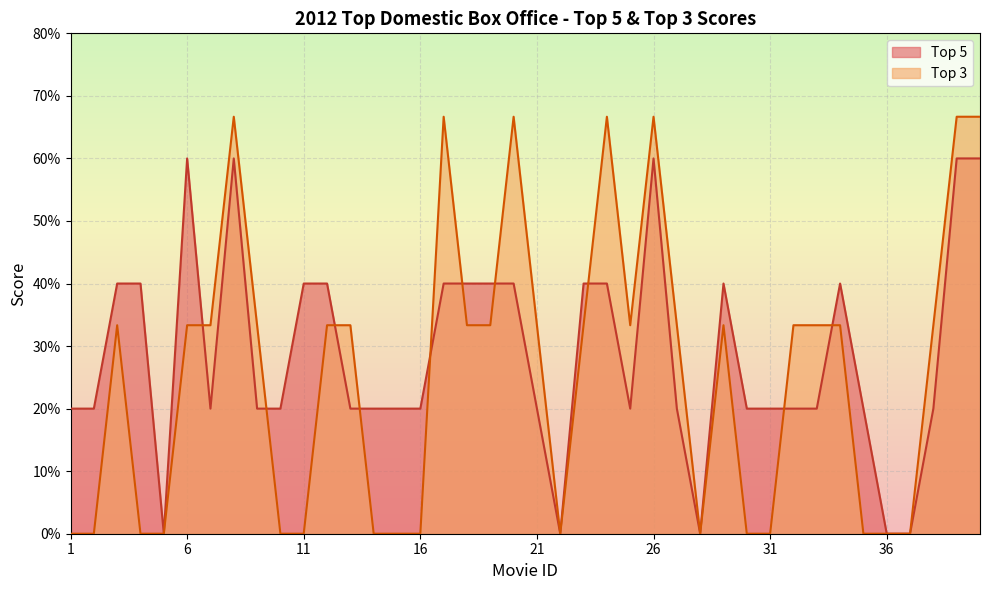

Where do Top 5 and Top 3 first cross each other?

6 and 7